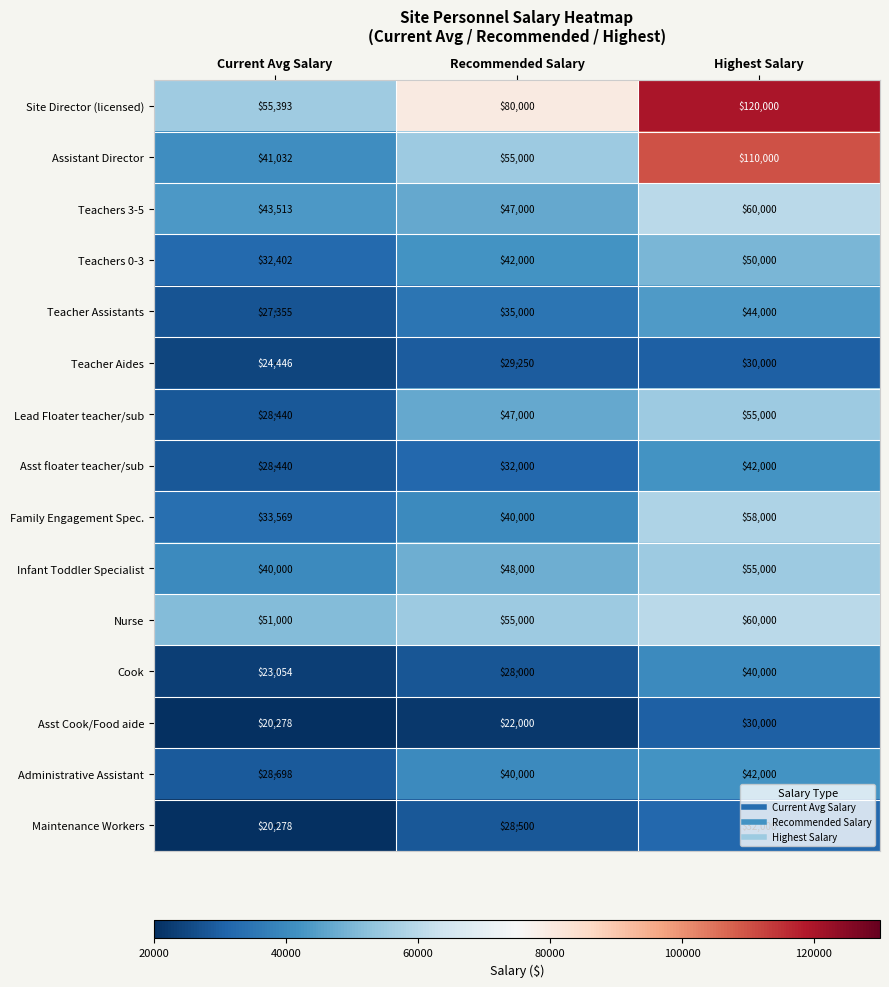

What is the total value across all series at Recommended Salary?

628750